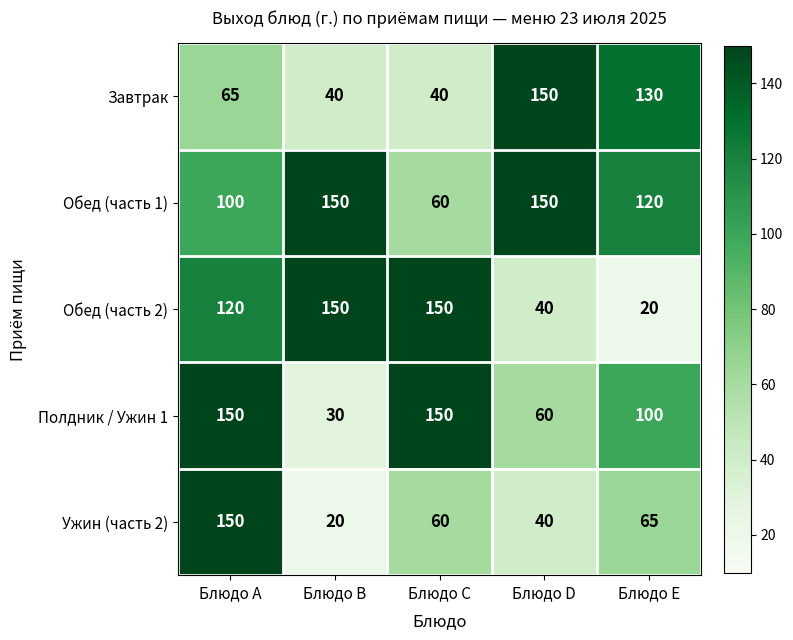

Which series has the largest total across all categories?

Обед (часть 1)